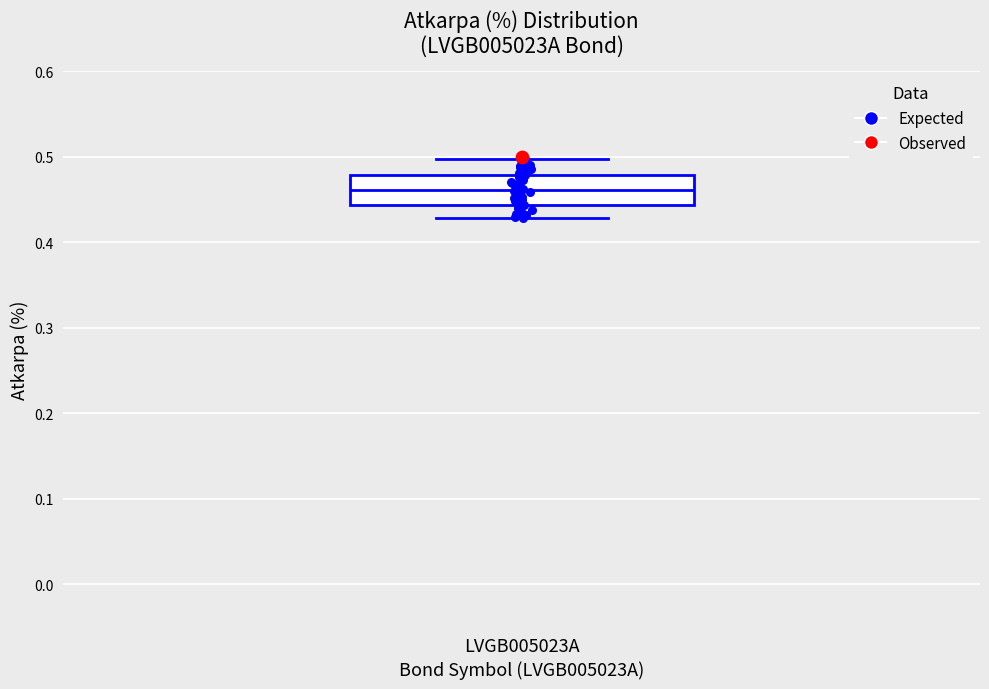

Read this box plot against the y-axis: the position of the median line, the range covered by the box, and the ends of both whiskers. The values are not printed on the chart, so give them approximately, as read against the axis.

median 0.46, box 0.44 to 0.48, whiskers 0.43 to 0.50